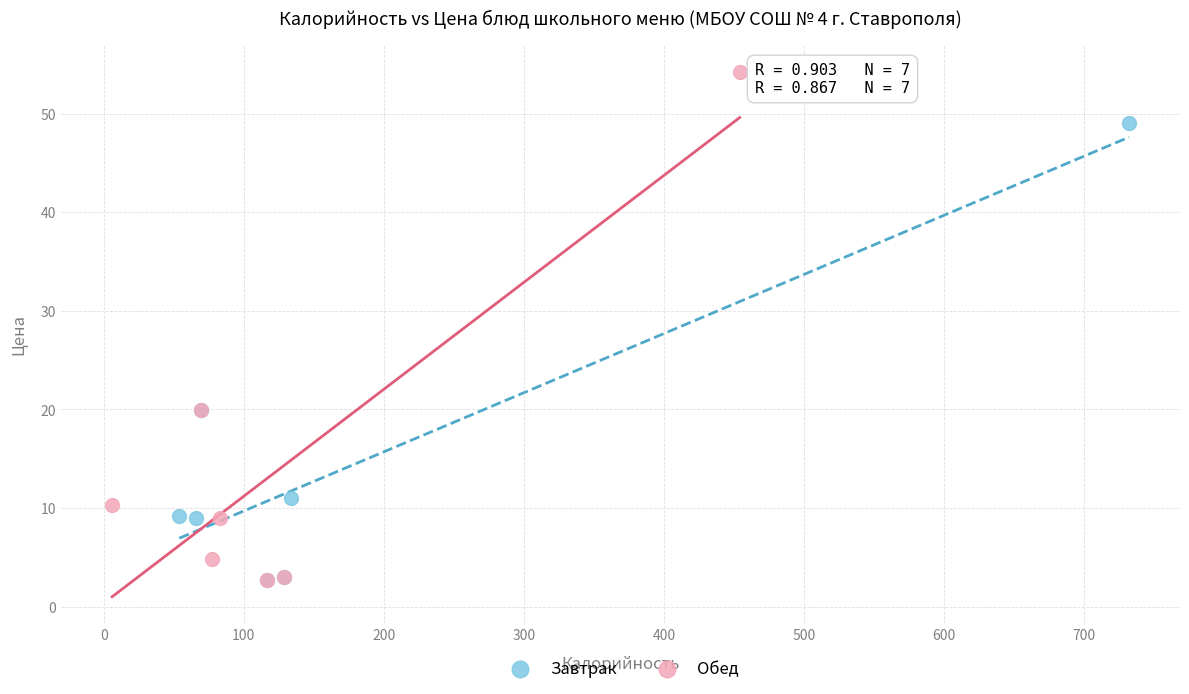

Which series has the largest Y range (max minus min)?

Обед